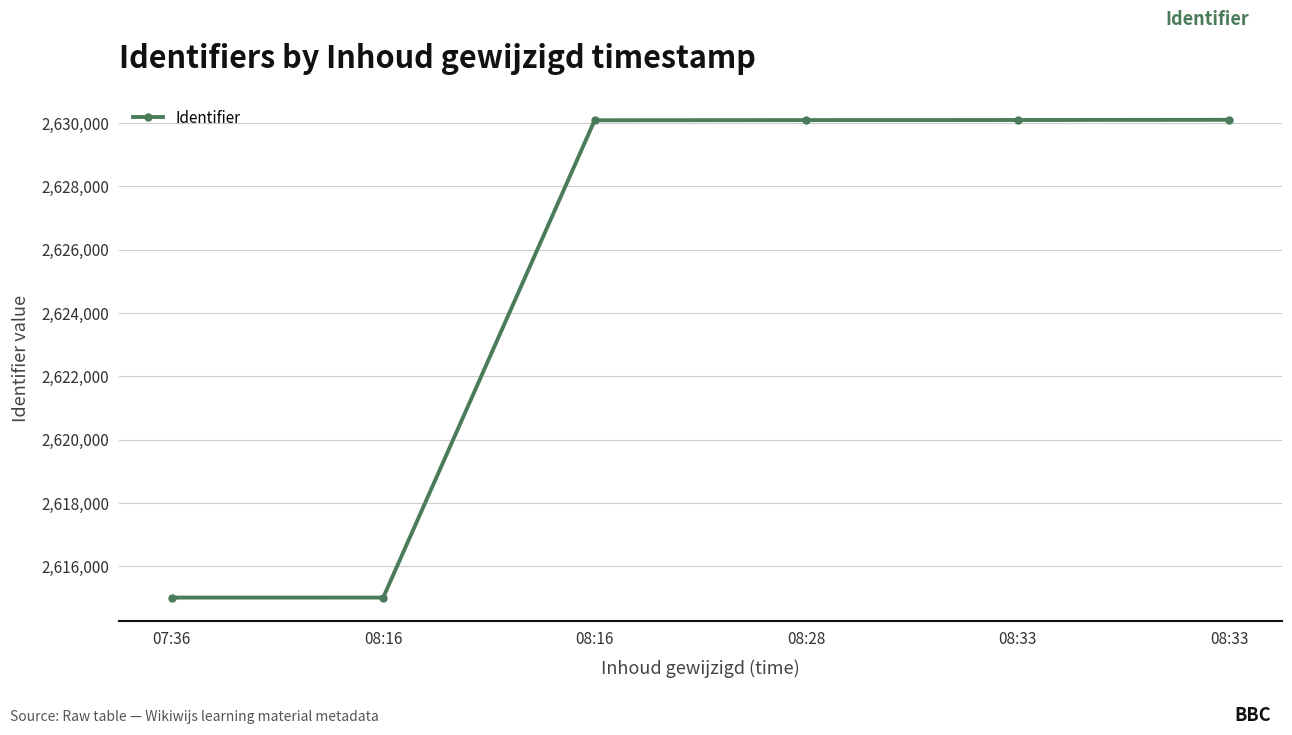

How many values are below 2630091?

3